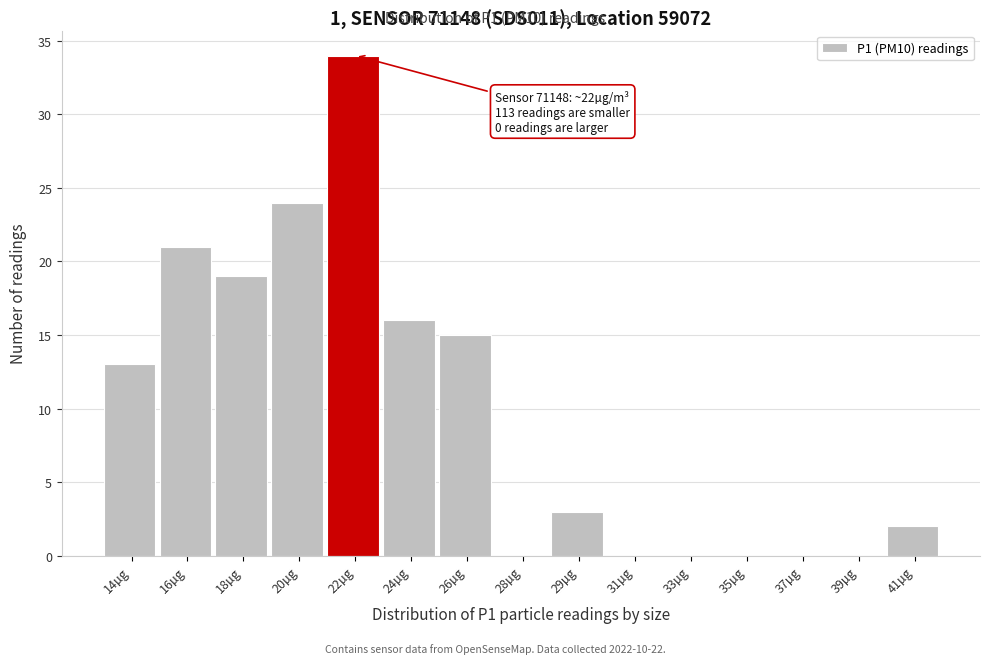

Reading right to left, list all the values displayed in this chart.

41µg=2	39µg=0	37µg=0	35µg=0	33µg=0	31µg=0	29µg=3	28µg=0	26µg=15	24µg=16	22µg=34	20µg=24	18µg=19	16µg=21	14µg=13